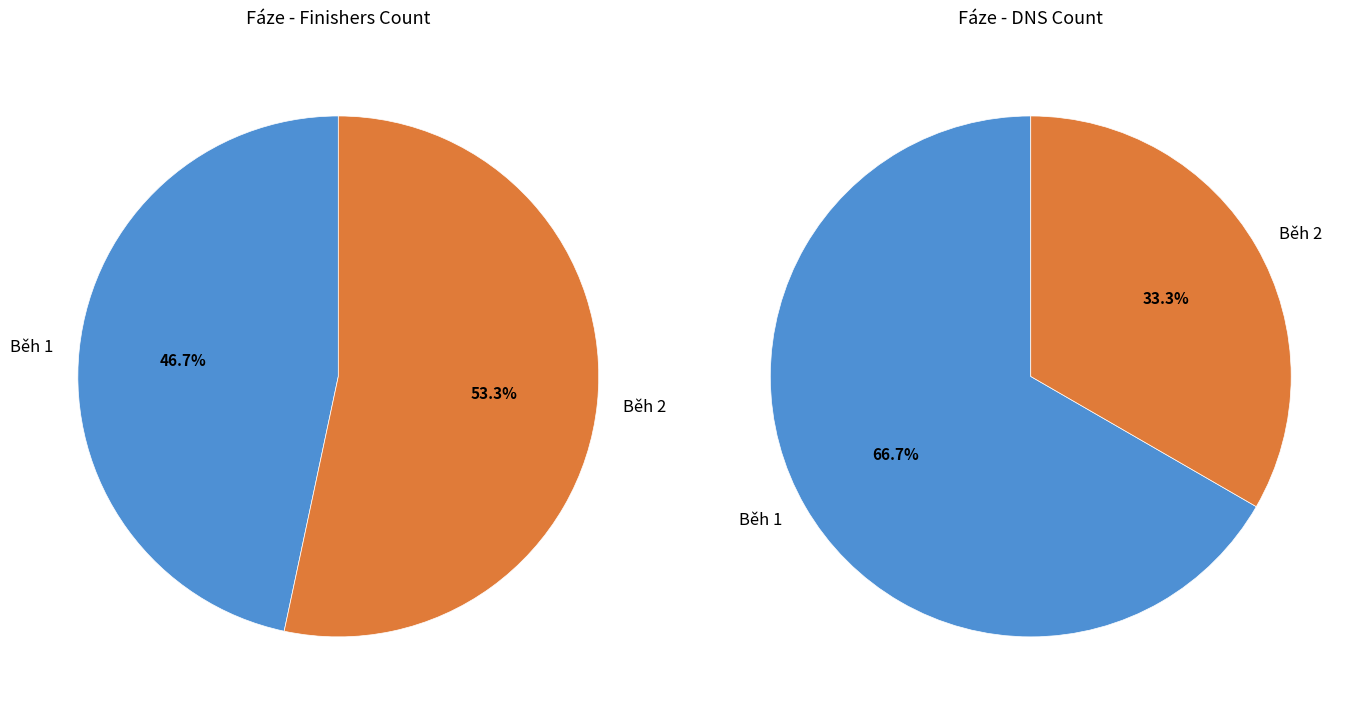

The Běh 2 slice represents 42% of the pie. True or false?

False